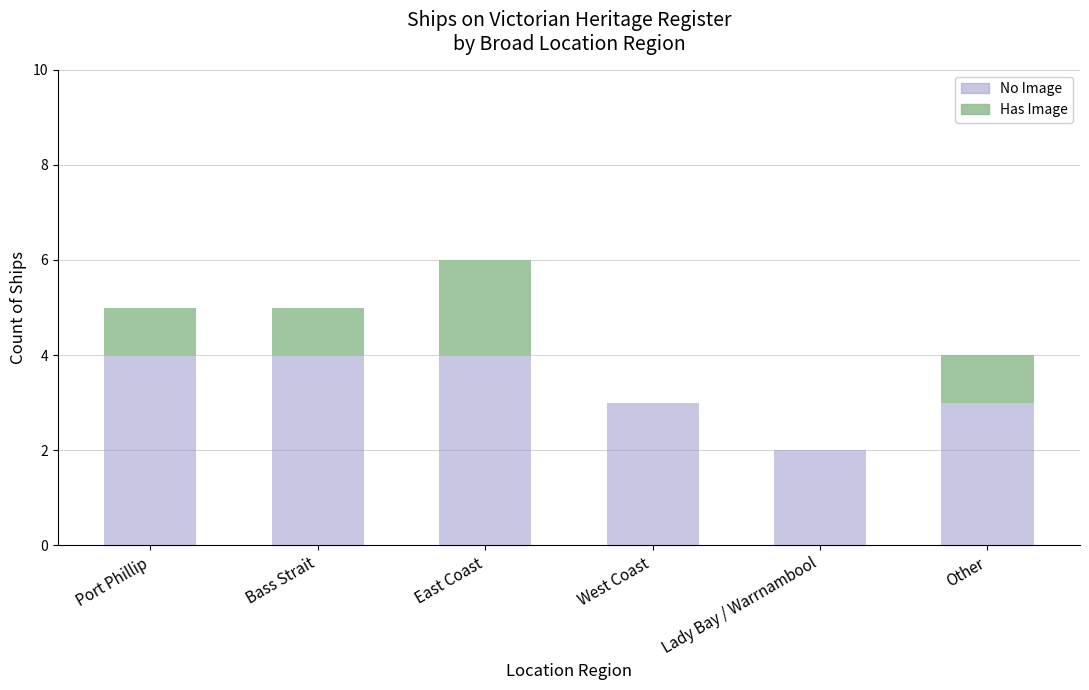

What is the sum of the No Image values at Port Phillip and East Coast?

8